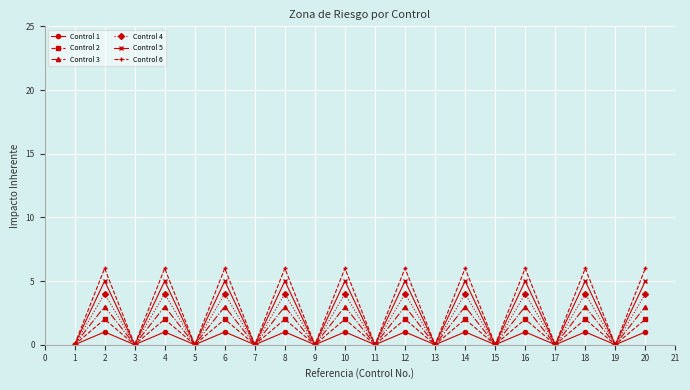

At how many categories does at least one series exceed 3?

10